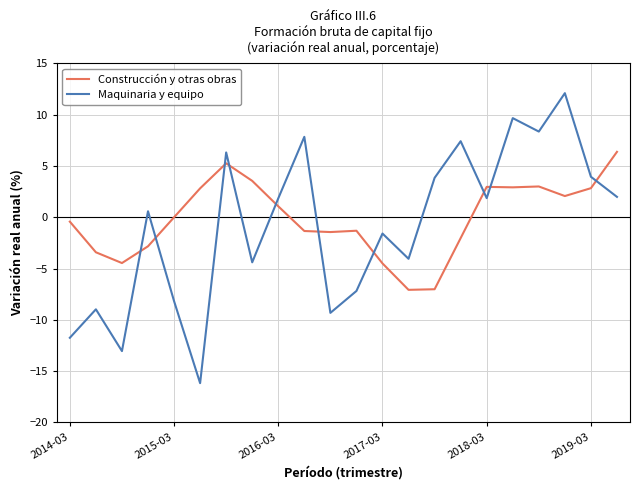

Which series has the largest range (max minus min)?

Maquinaria y equipo